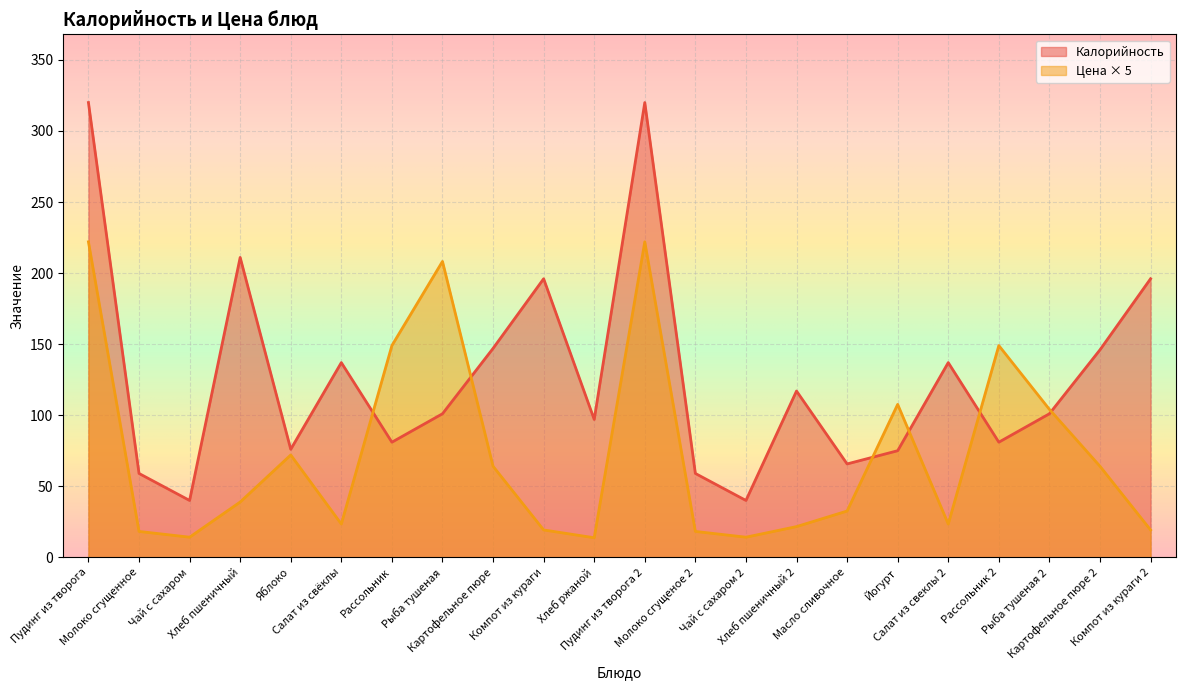

What is the sum of the Калорийность values at Молоко сгущенное and Рыба тушеная?

160.0